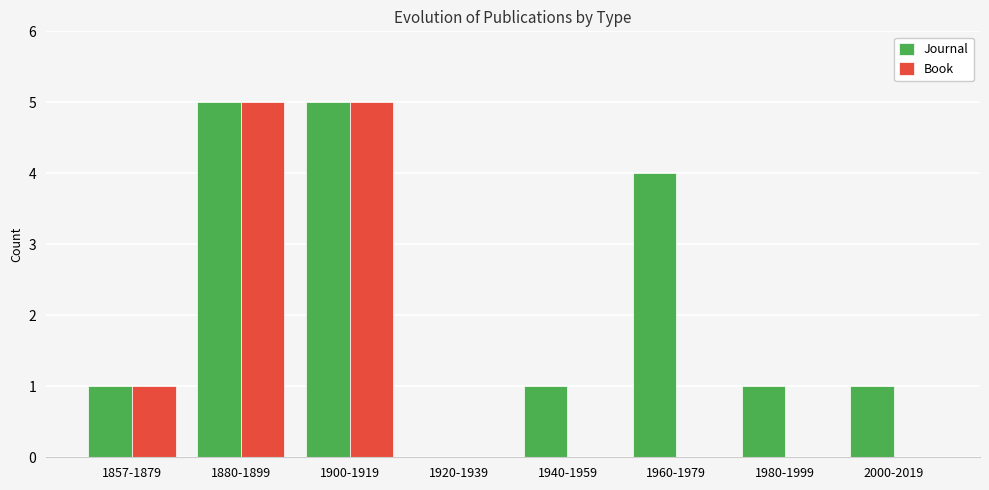

What is the sum of the Book values at 1960-1979 and 1857-1879?

1